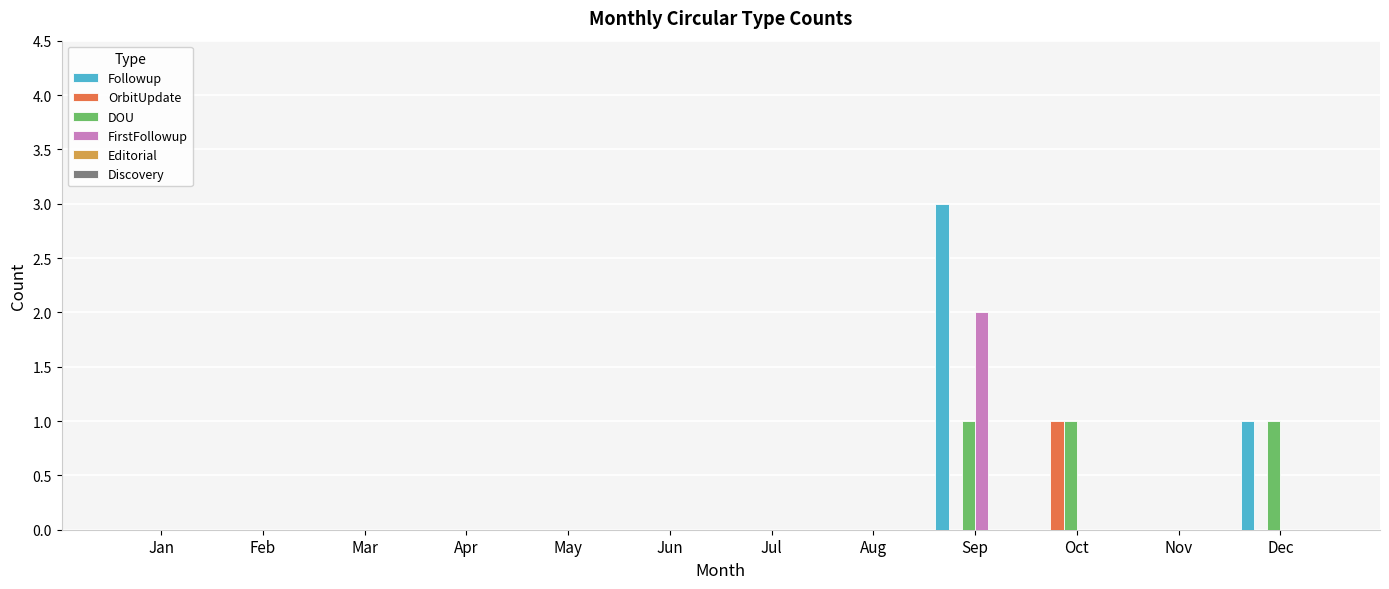

At which category does the chart reach its peak across all series?

Sep